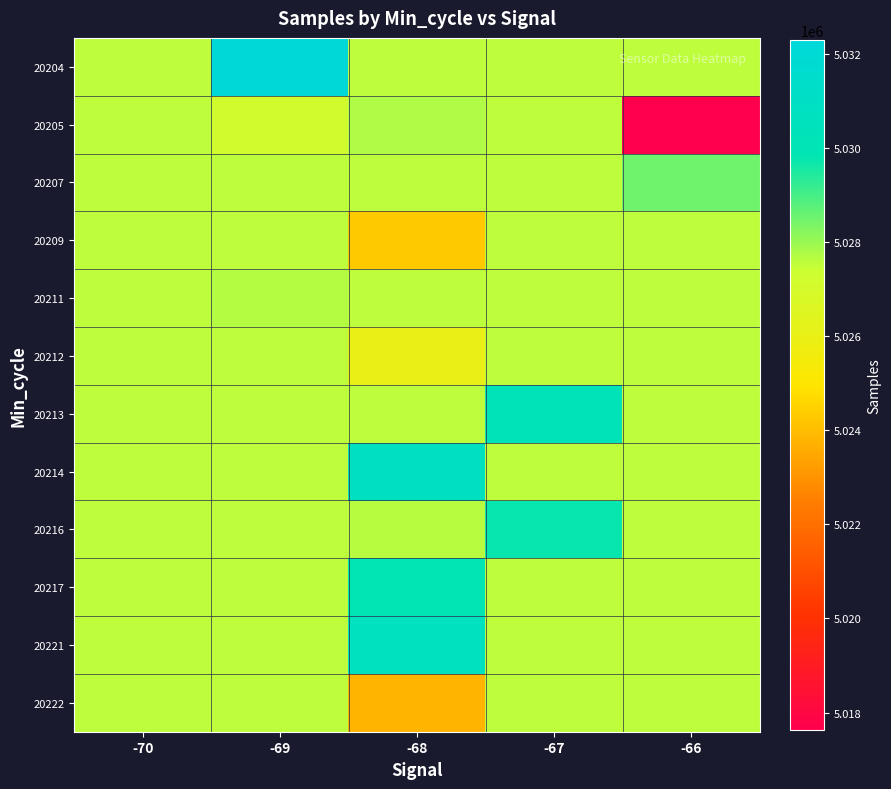

Reading left to right, list all the values displayed in this chart.

20204: -70=5027593	-69=5032289	-68=5027593	-67=5027593	-66=5027593
20205: -70=5027593	-69=5027146	-68=5027718	-67=5027593	-66=5017636
20207: -70=5027593	-69=5027593	-68=5027593	-67=5027593	-66=5028497
20209: -70=5027593	-69=5027593	-68=5024329	-67=5027593	-66=5027593
20211: -70=5027593	-69=5027687	-68=5027593	-67=5027593	-66=5027593
20212: -70=5027593	-69=5027593	-68=5025965	-67=5027593	-66=5027593
20213: -70=5027593	-69=5027593	-68=5027593	-67=5030179	-66=5027593
20214: -70=5027593	-69=5027593	-68=5030699	-67=5027593	-66=5027593
20216: -70=5027593	-69=5027593	-68=5027637	-67=5029719	-66=5027593
20217: -70=5027593	-69=5027593	-68=5029929	-67=5027593	-66=5027593
20221: -70=5027593	-69=5027593	-68=5030660	-67=5027593	-66=5027593
20222: -70=5027593	-69=5027593	-68=5023805	-67=5027593	-66=5027593